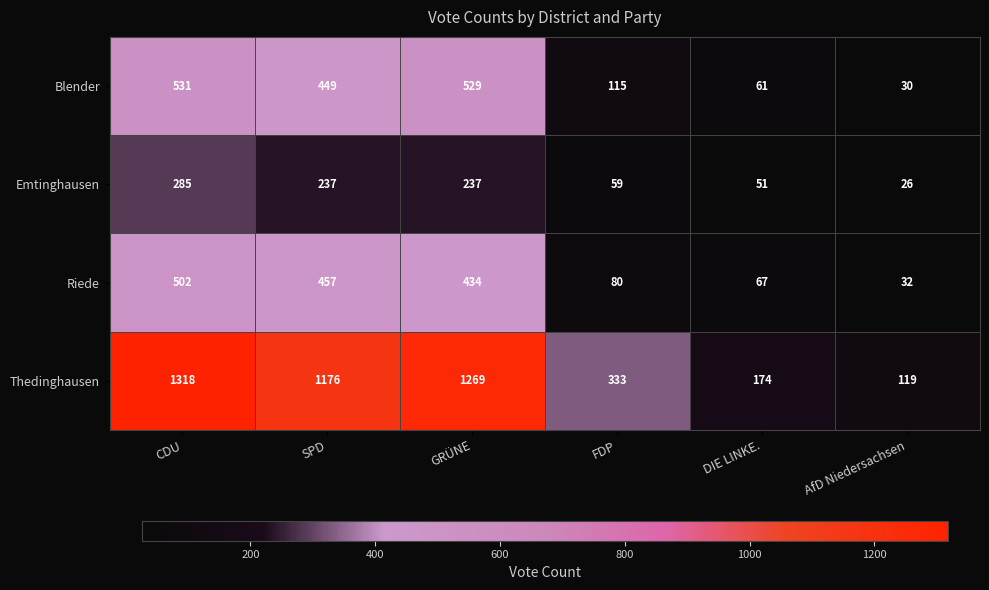

What is the sum of all Blender values?

1715